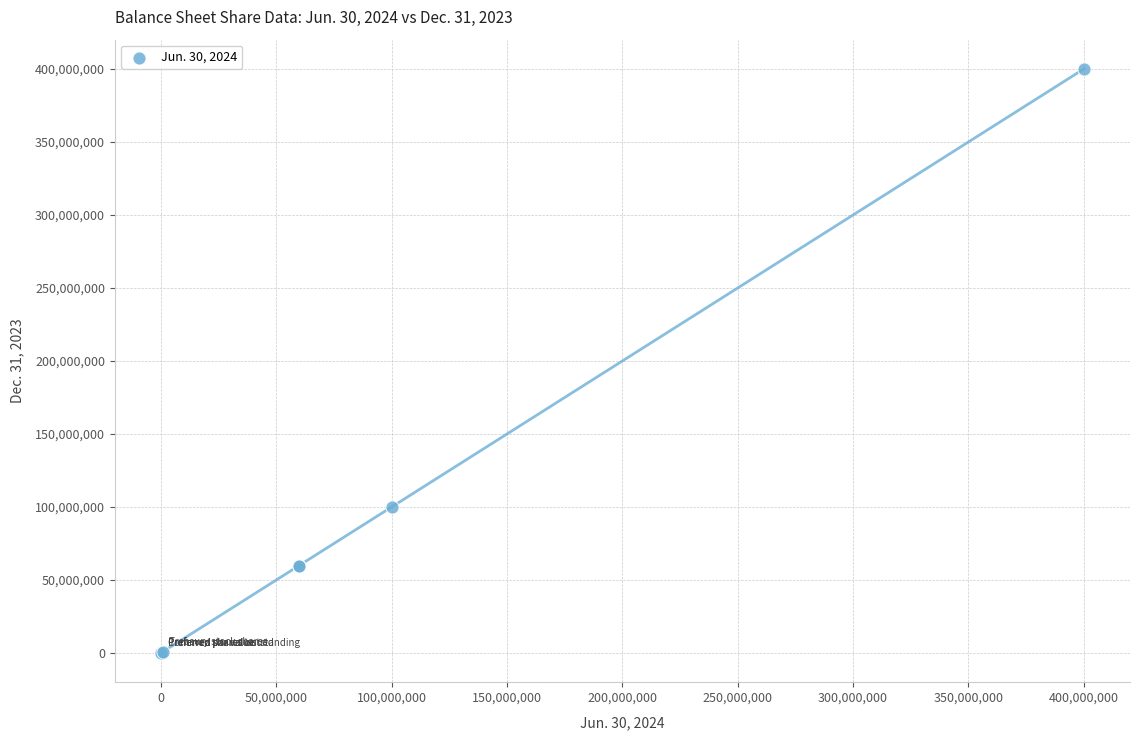

What Y value in the scatter plot is closest to 200000000?

100000000.0